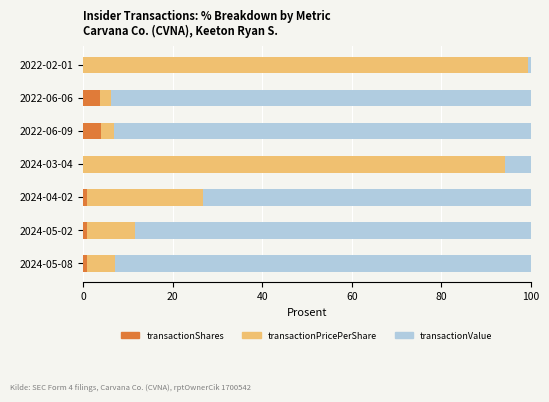

What are all the series names shown in the legend?

transactionShares, transactionPricePerShare, transactionValue